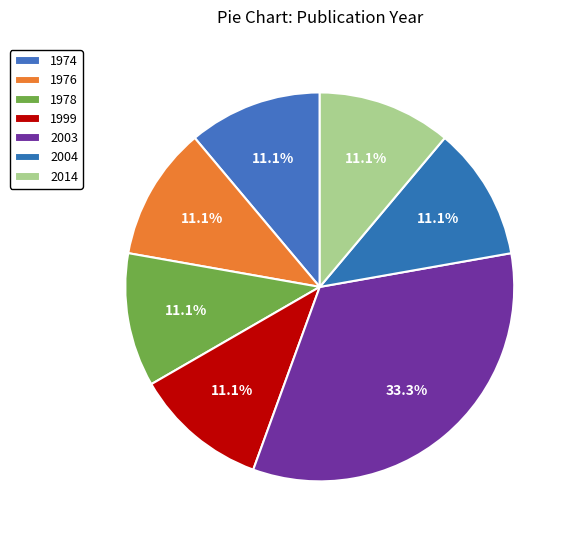

Does 1978 represent more than half of the total?

No